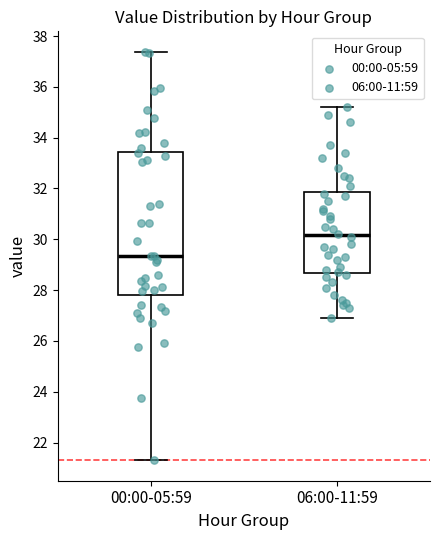

Where is the lower edge of the box for 06:00-11:59 on the y-axis? The values are not printed on the chart, so give them approximately, as read against the axis.

28.6